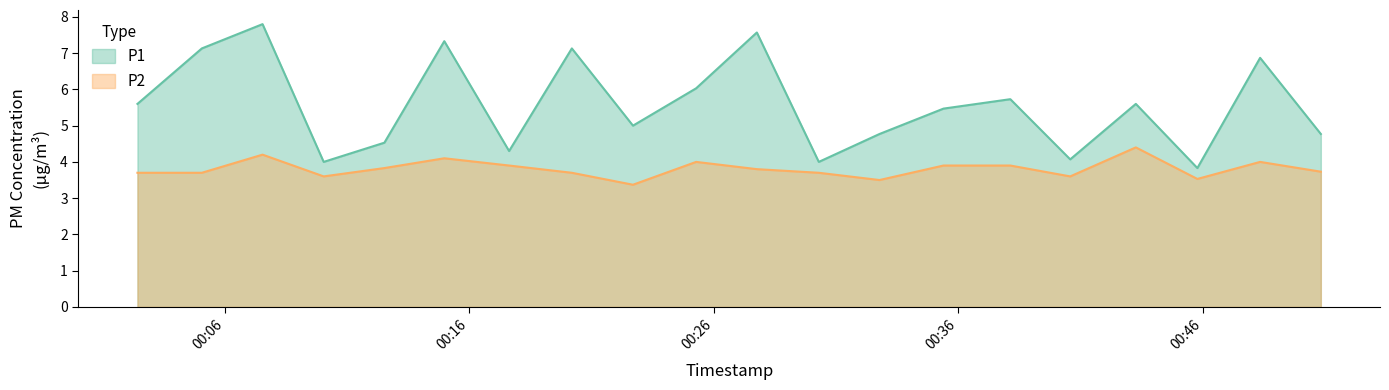

What is the maximum value shown in the chart?

7.8